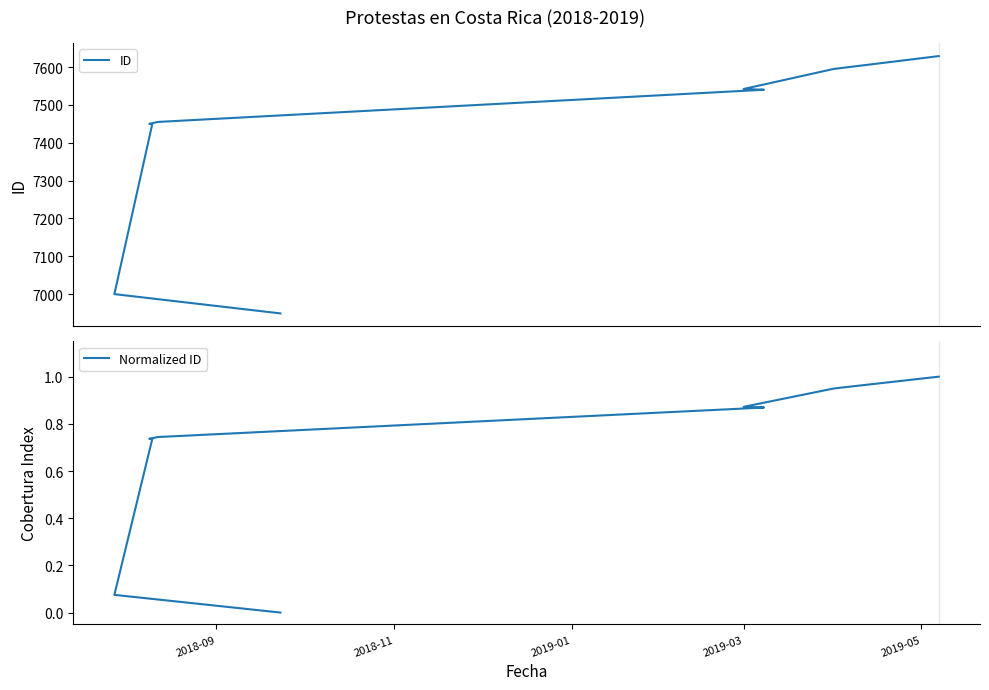

Reading left to right, extract all data points from this chart.

ID: 6949.0	7000.0	7449.0	7450.0	7455.0	7540.0	7542.0	7595.0	7629.0
Normalized ID: 0.0	0.1	0.7	0.7	0.7	0.9	0.9	0.9	1.0